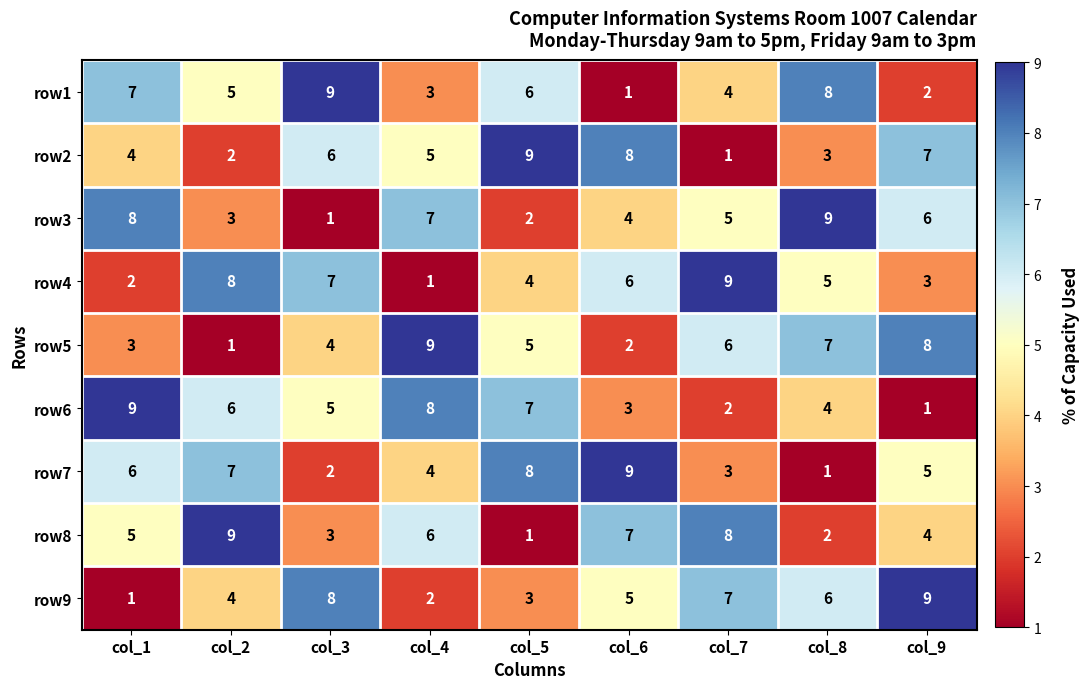

What is the difference between the maximum and minimum values in the row1 series?

8